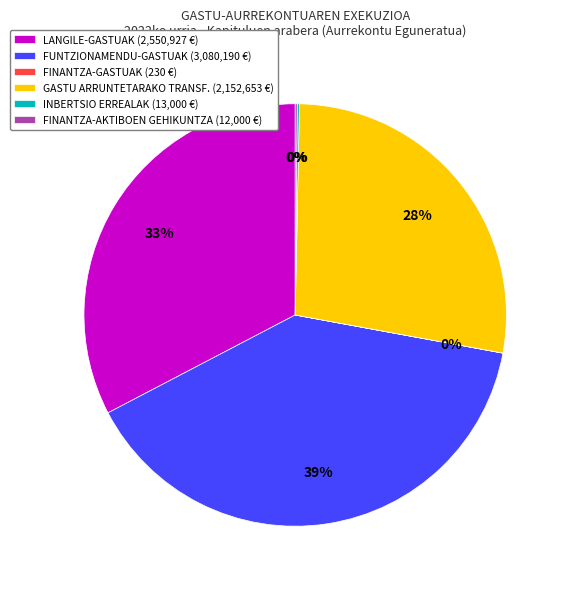

Is it true that LANGILE-GASTUAK (2,550,927 €) is 33% of the pie?

True